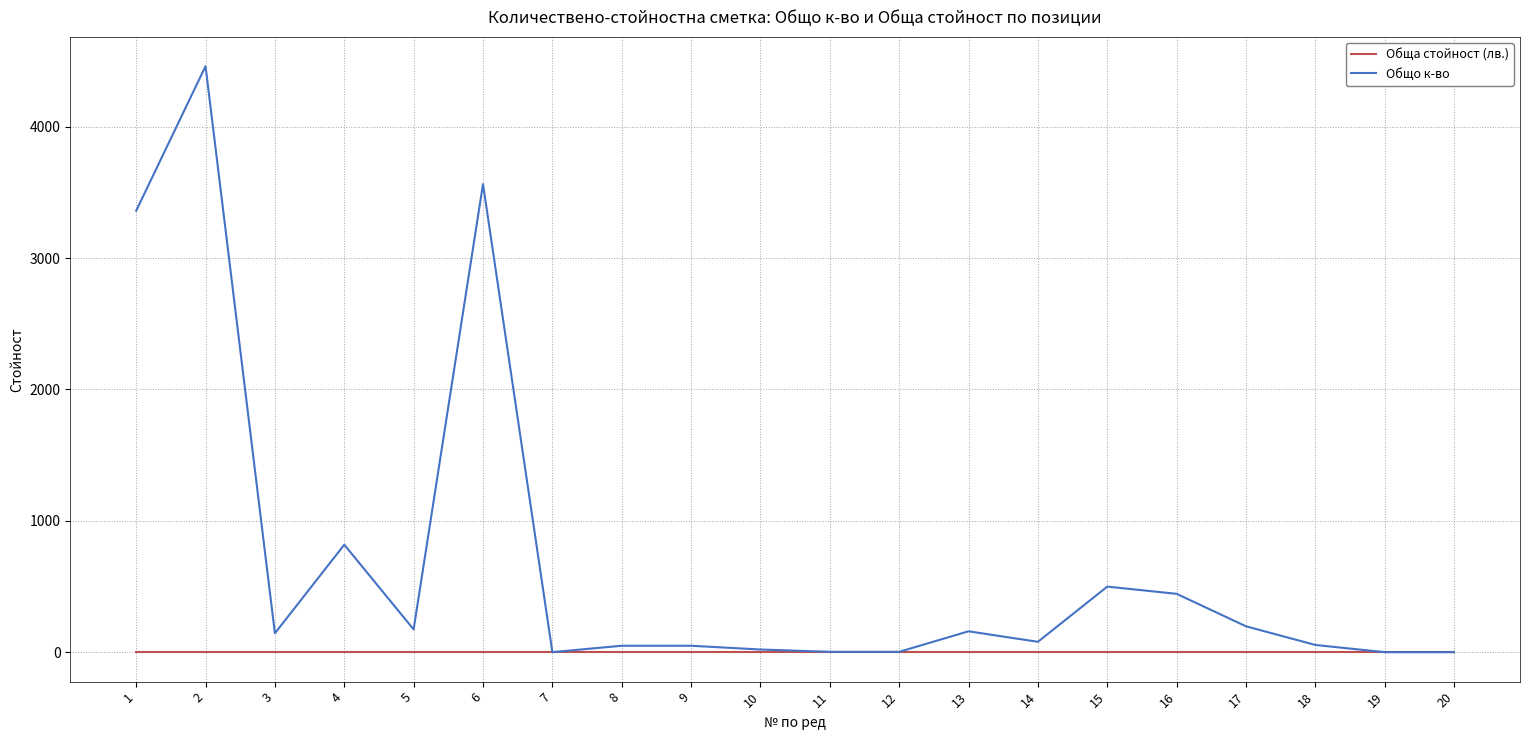

Where does the Общо к-во series first go above 144?

1